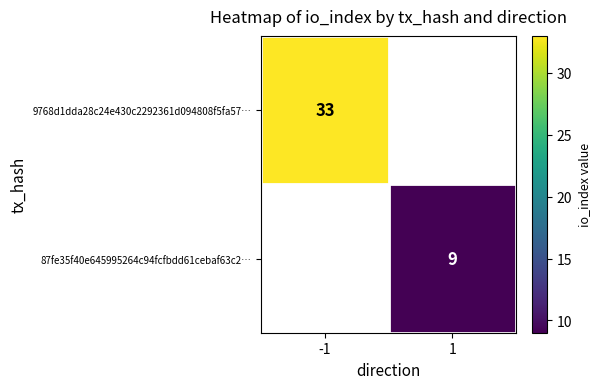

The 9768d1dda28c24e430c2292361d094808f5fa57… series shows 19 at -1. True or false?

False